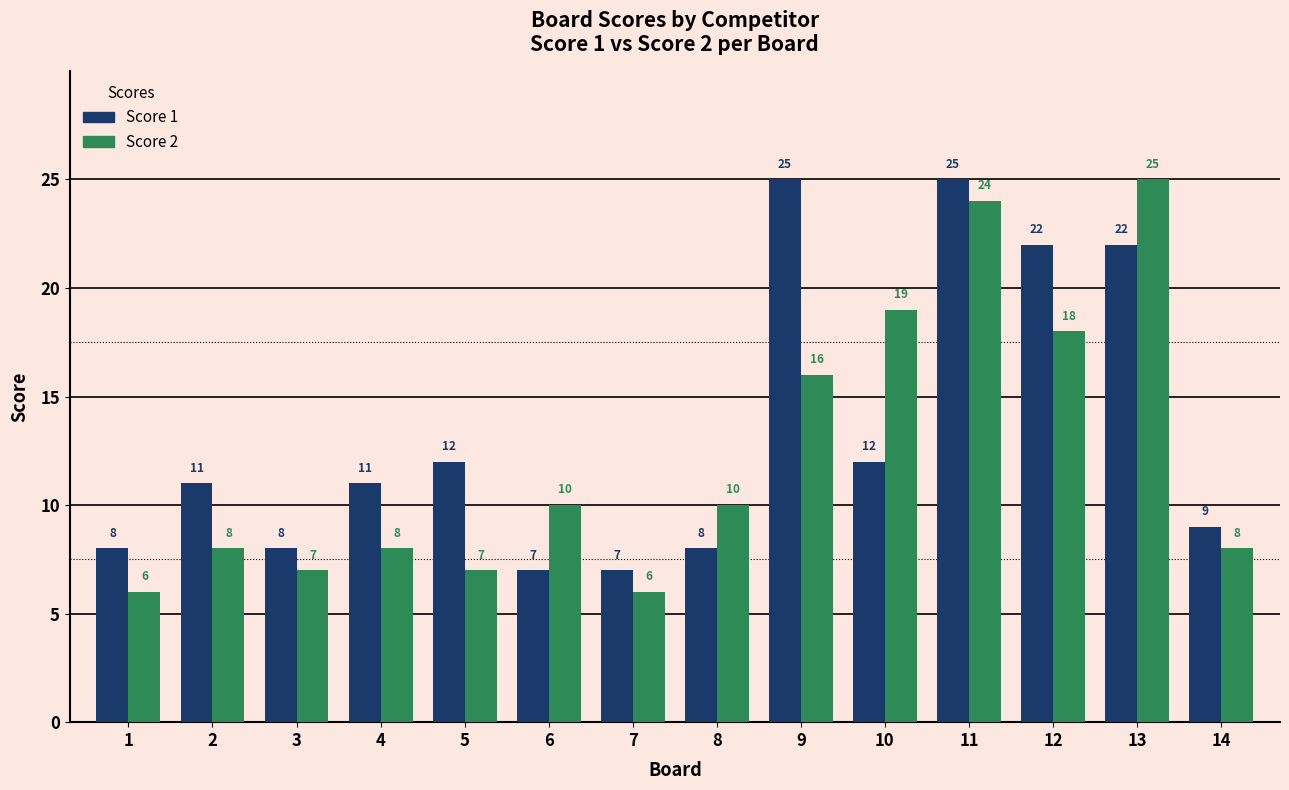

What is the difference between the second highest and second lowest values in the Score 1 series?

18